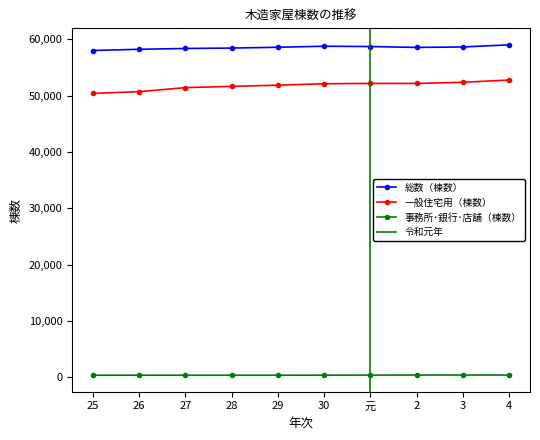

At which category is the sum across all series the highest?

4